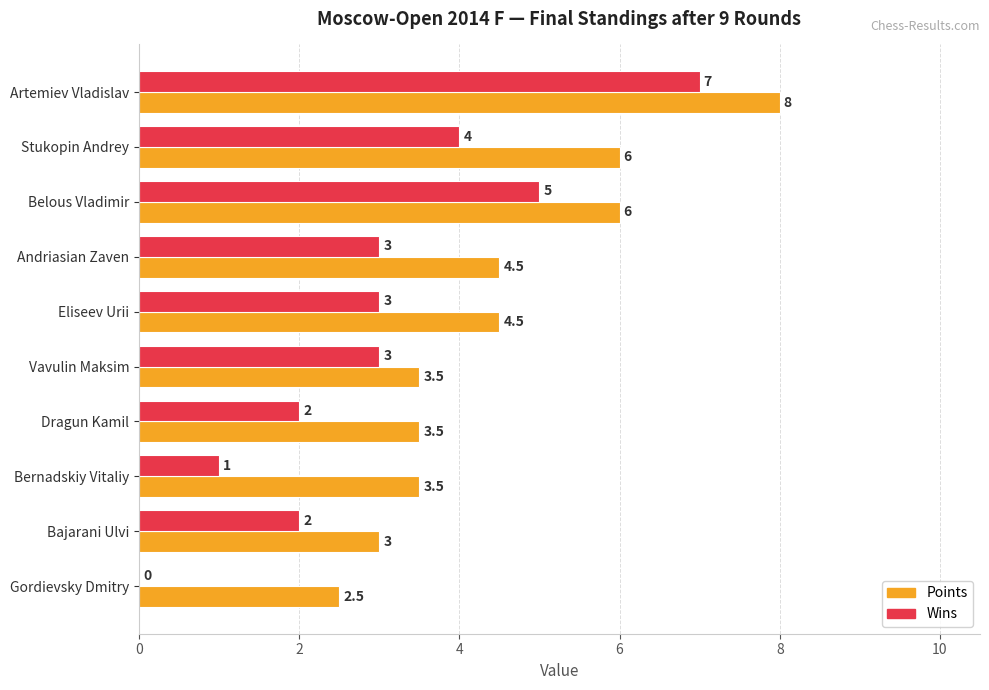

Which series changed the most between Vavulin Maksim and Bajarani Ulvi?

Wins